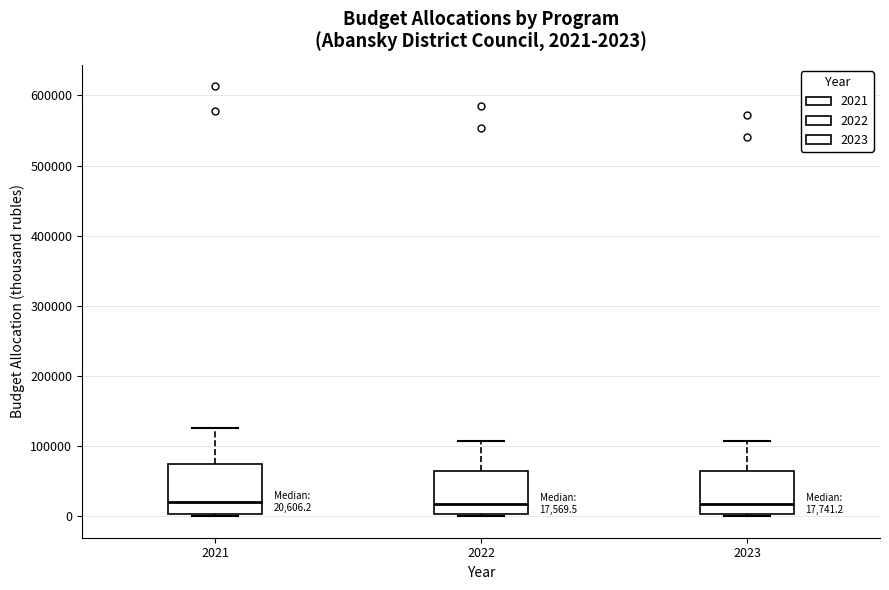

Which box is the tallest, from its lower edge to its upper edge?

2021